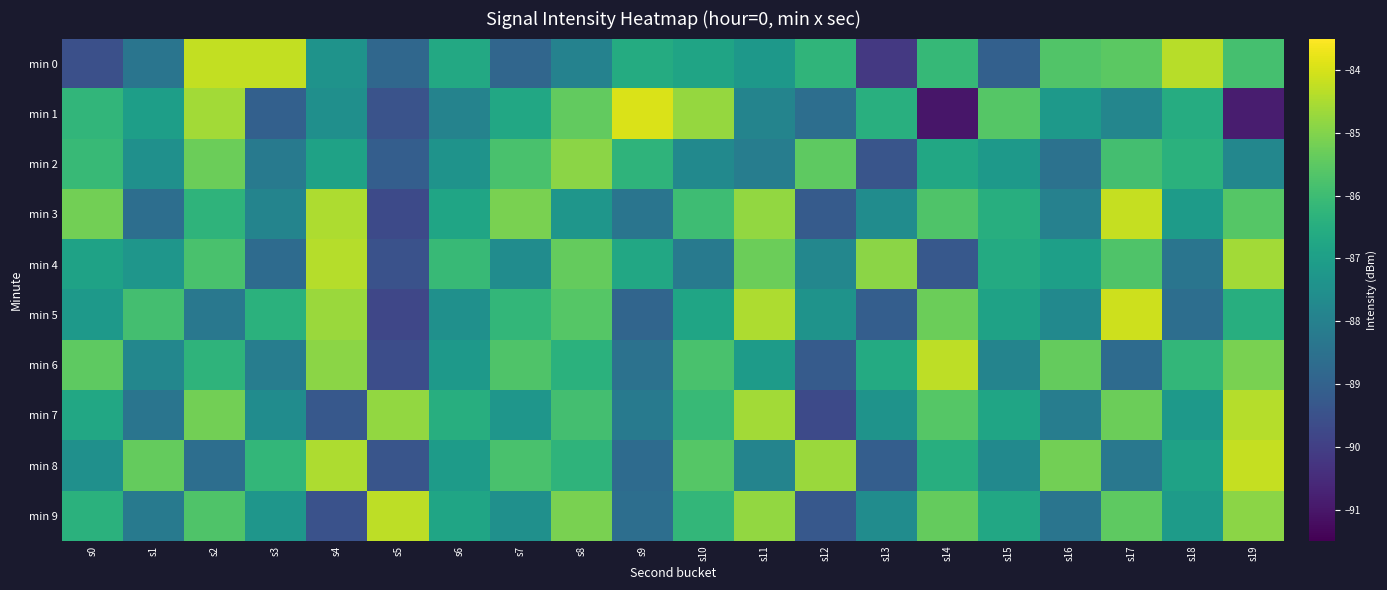

At which category is the sum across all series the highest?

s19